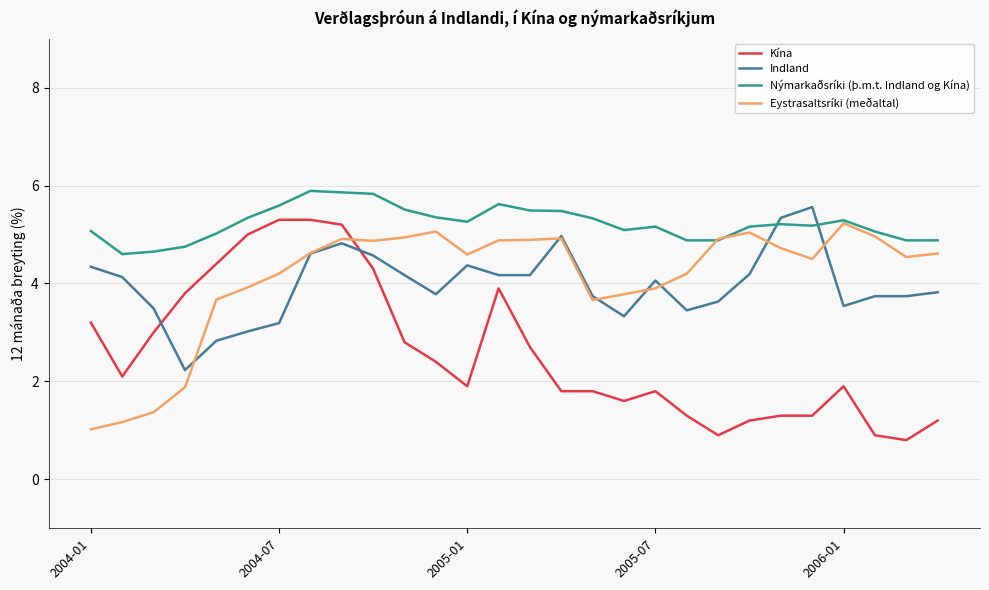

Which series has the largest total across all categories?

Nýmarkaðsríki (þ.m.t. Indland og Kína)